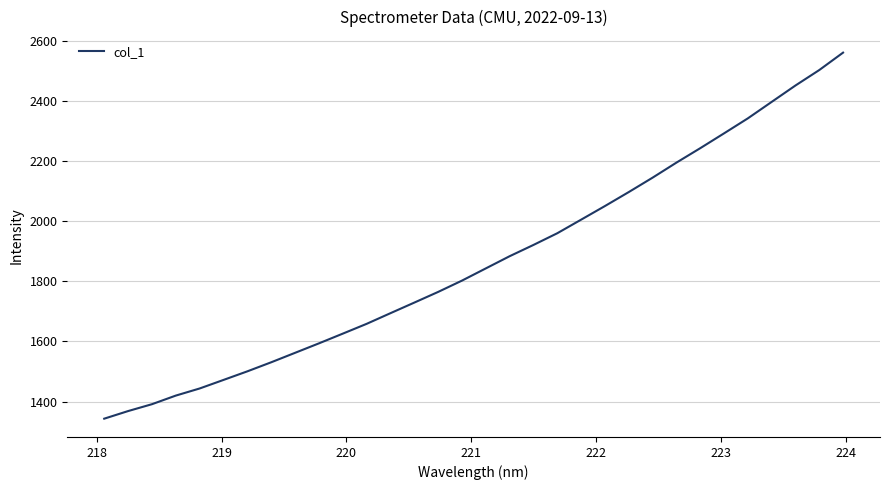

What is the minimum value shown in the chart?

1342.9